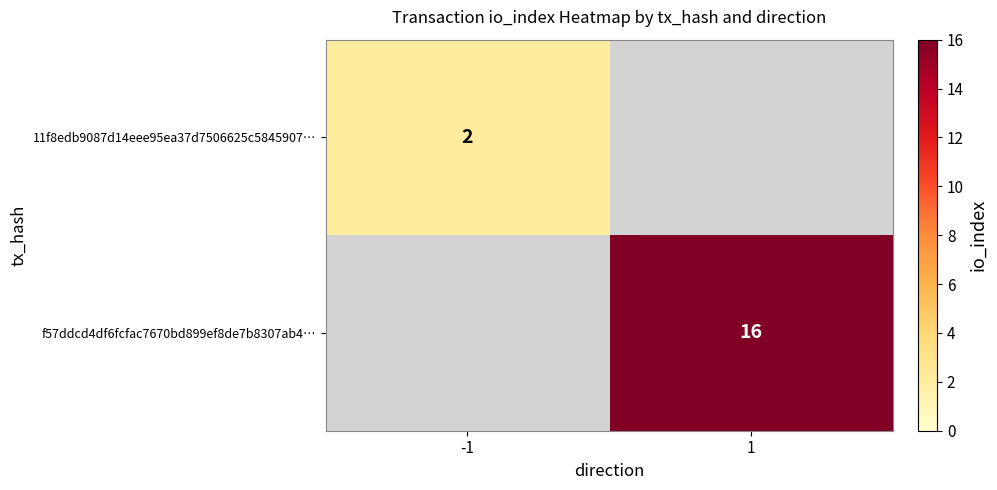

True or false: f57ddcd4df6fcfac7670bd899ef8de7b8307ab4… has a value of 16 at 1.

True